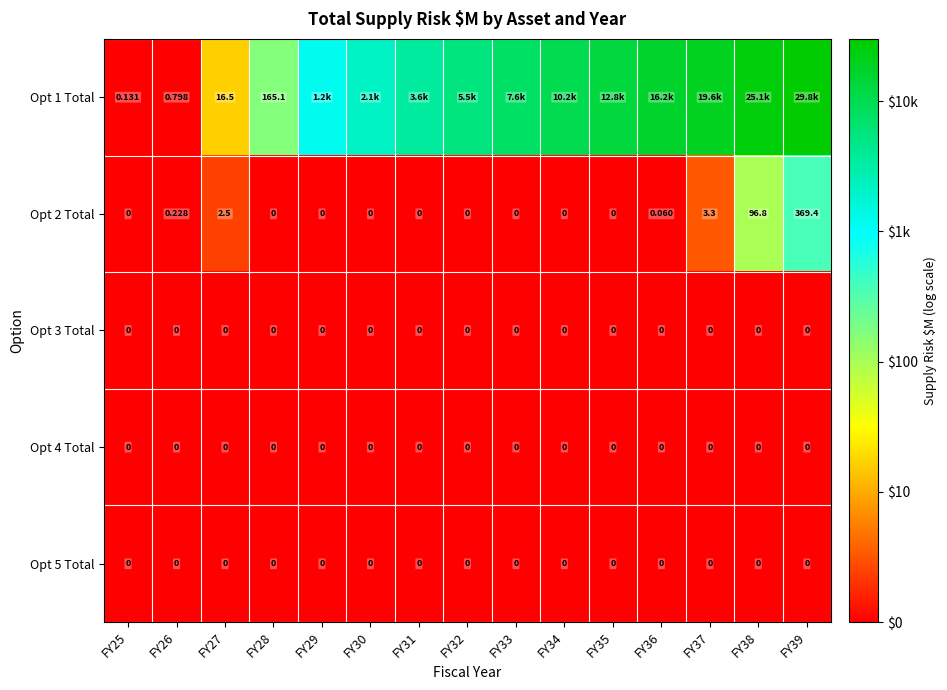

Where is Opt 5 Total nearest to the value 0?

FY25